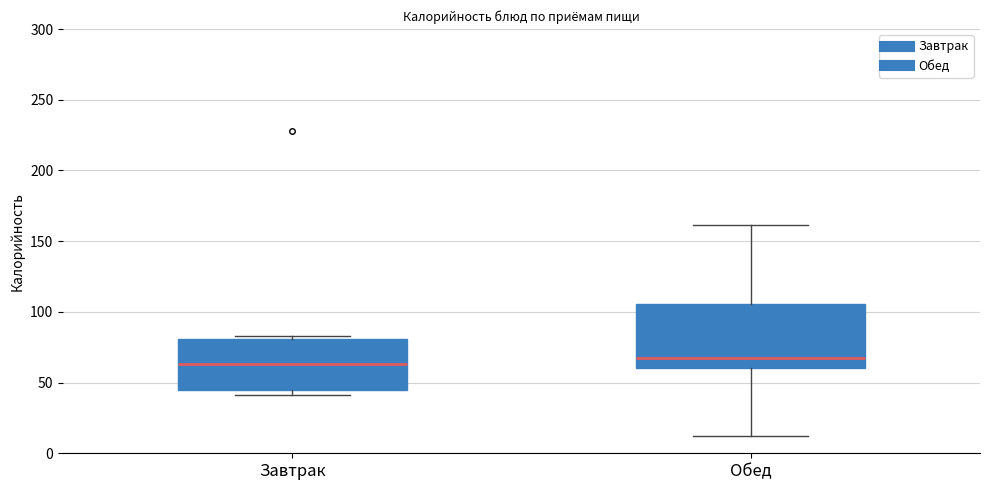

Comparing the boxes themselves (not the whiskers), which one is the tallest?

Обед